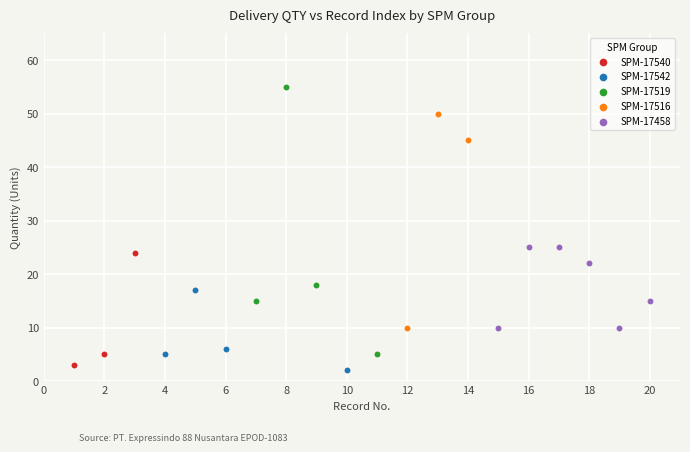

Which series reaches the maximum Y coordinate?

SPM-17519